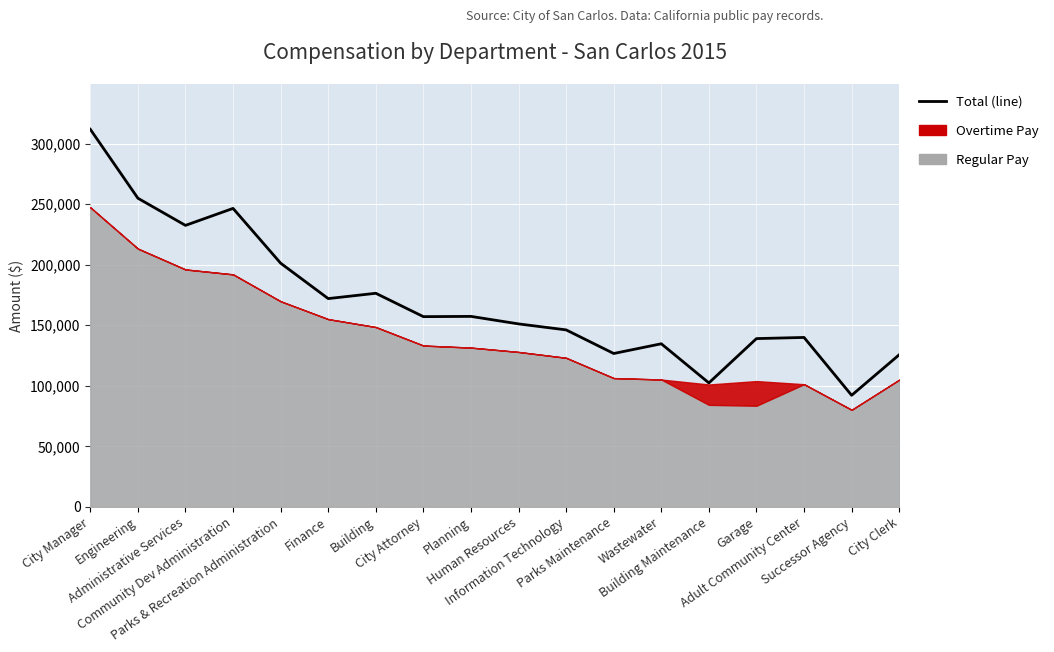

At which label does the data first exceed 157148?

City Manager